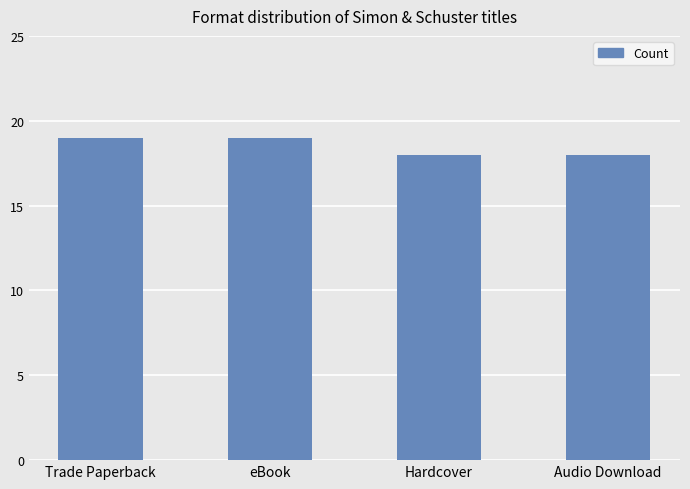

Does the chart contain any negative values?

No